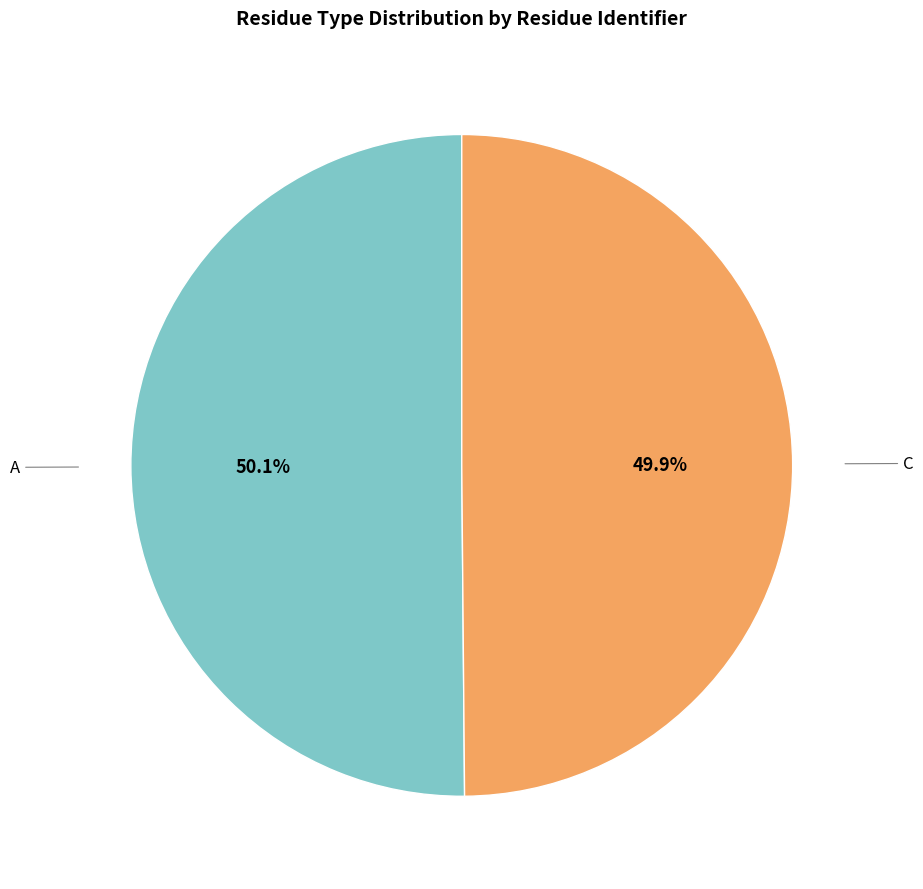

Is there a majority slice in this chart?

Yes